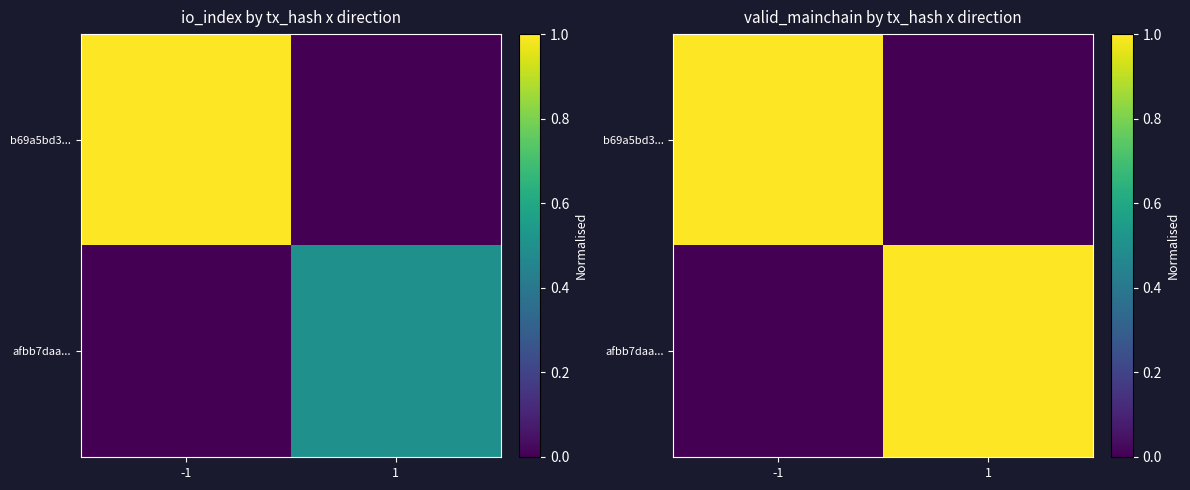

How many categories are shown in the chart?

2